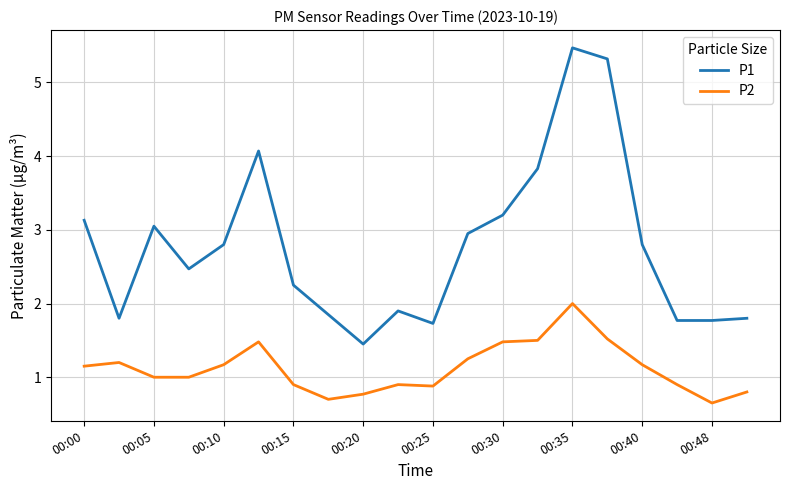

Does the chart display data point markers on the line(s)?

No